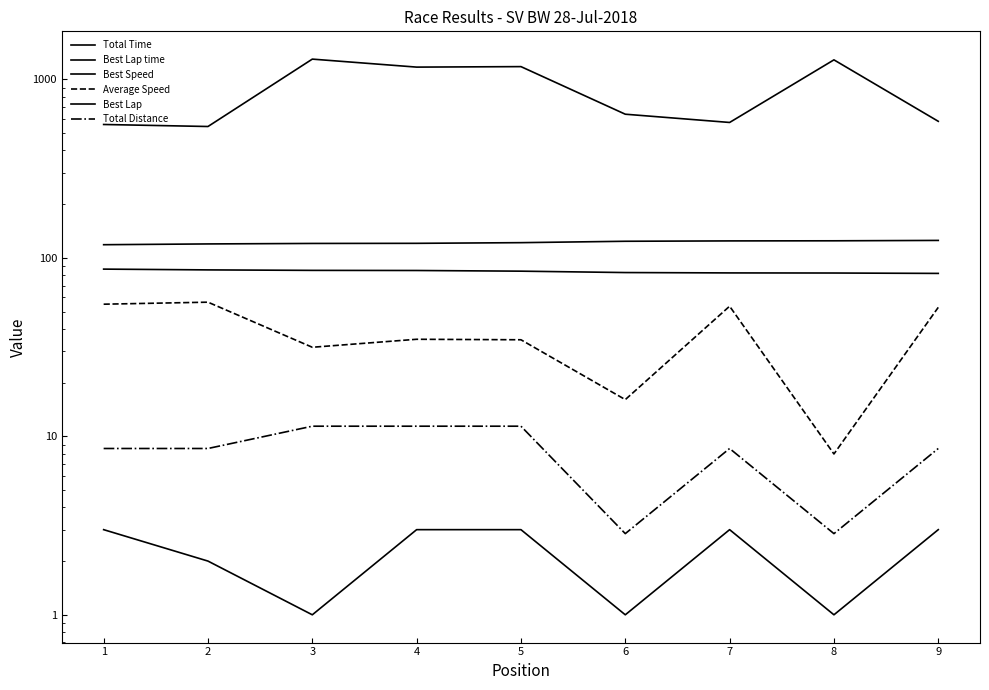

Where is the first local minimum for Average Speed?

3